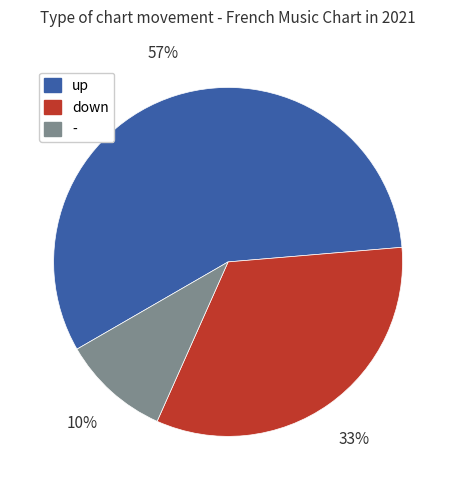

To the nearest percent, what is the difference between the down and - slice percentages?

23%